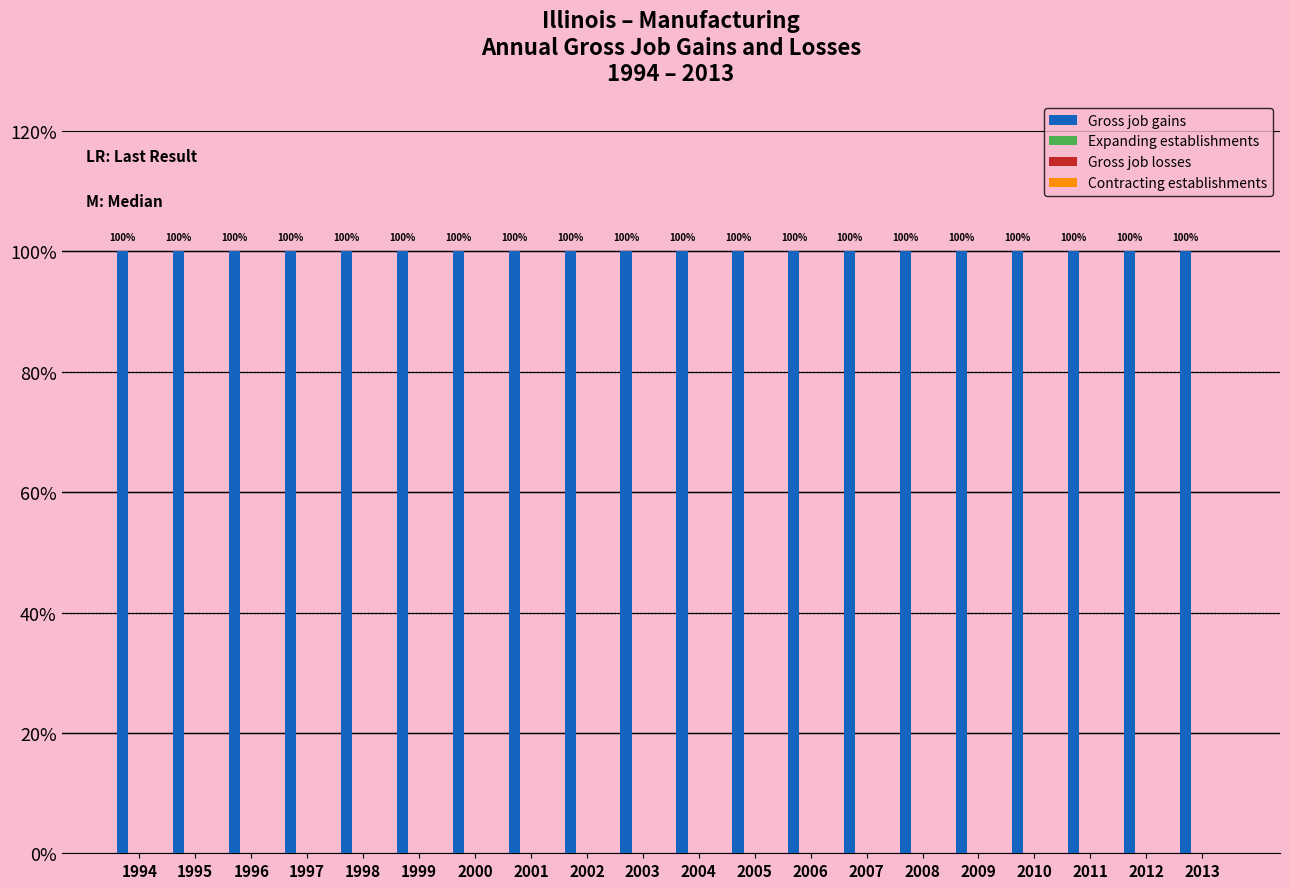

At how many categories does at least one series exceed 97?

20